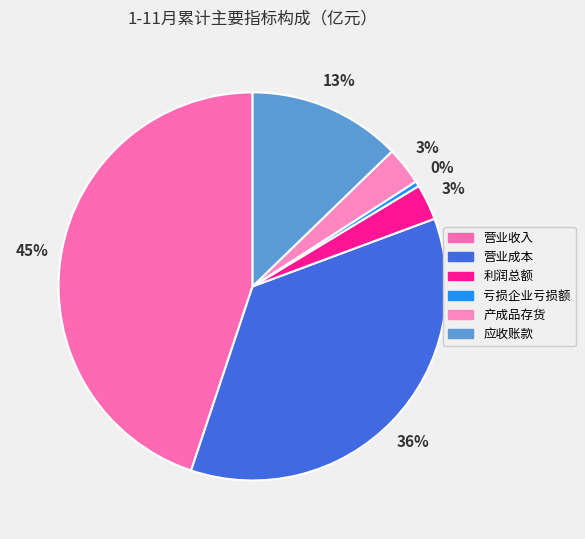

Between 营业成本 and 营业收入, which is larger?

营业收入